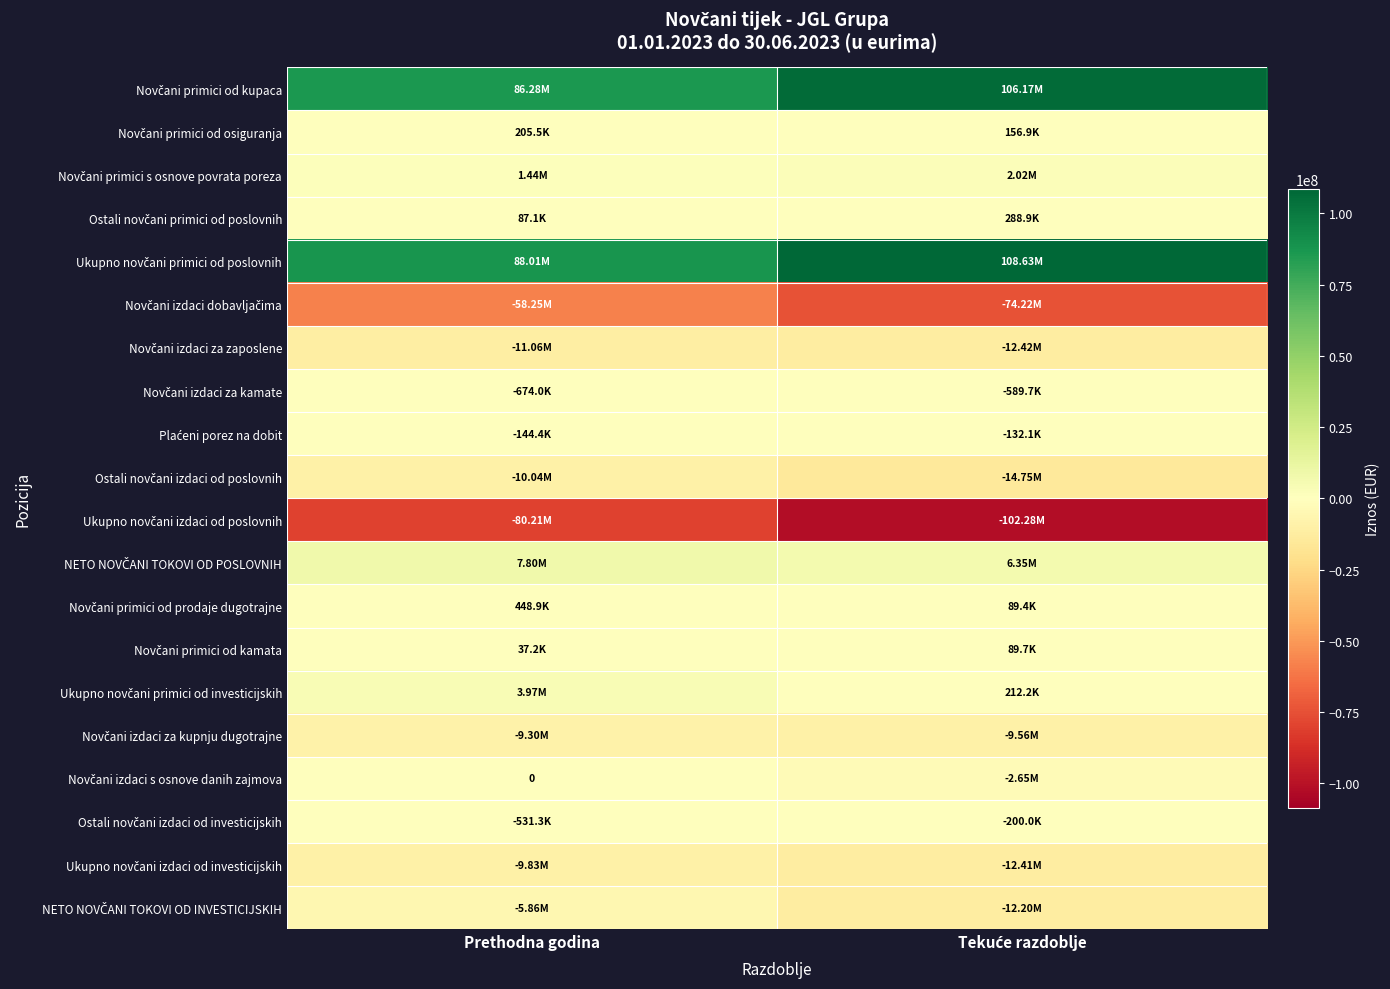

Rank the series by their maximum value, from lowest to highest.

Ukupno novčani izdaci od poslovnih, Novčani izdaci dobavljačima, Novčani izdaci za zaposlene, Ostali novčani izdaci od poslovnih, Ukupno novčani izdaci od investicijskih, Novčani izdaci za kupnju dugotrajne, NETO NOVČANI TOKOVI OD INVESTICIJSKIH, Novčani izdaci za kamate, Ostali novčani izdaci od investicijskih, Plaćeni porez na dobit, Novčani izdaci s osnove danih zajmova, Novčani primici od kamata, Novčani primici od osiguranja, Ostali novčani primici od poslovnih, Novčani primici od prodaje dugotrajne, Novčani primici s osnove povrata poreza, Ukupno novčani primici od investicijskih, NETO NOVČANI TOKOVI OD POSLOVNIH, Novčani primici od kupaca, Ukupno novčani primici od poslovnih